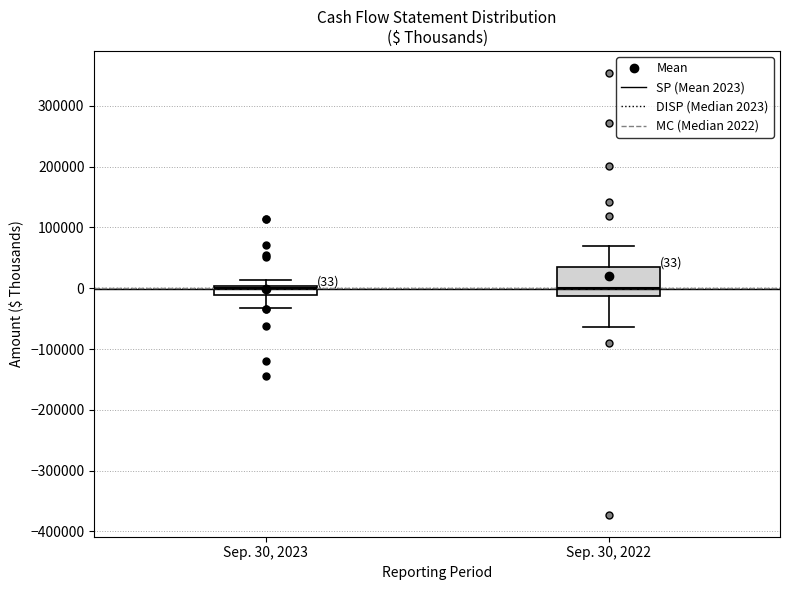

Which box is the tallest, from its lower edge to its upper edge?

Sep. 30, 2022